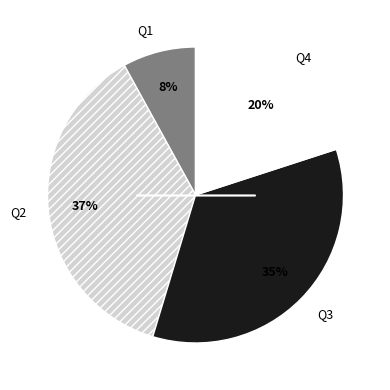

Count the number of slices in the pie.

4